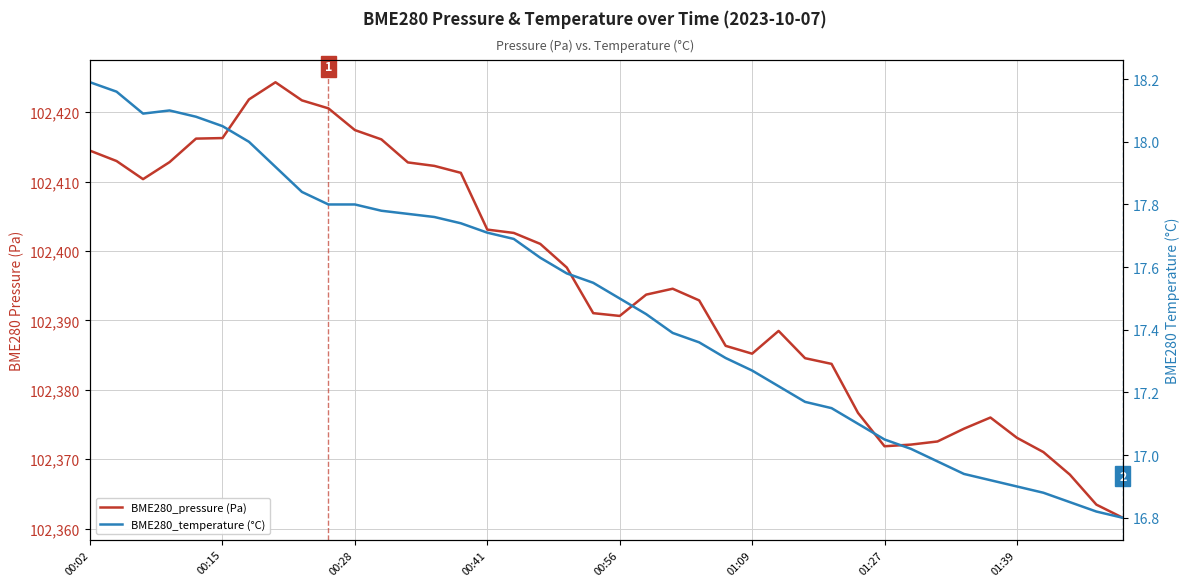

Is the value of BME280_temperature (°C) at 36 greater than the value of BME280_pressure (Pa) at 17?

No